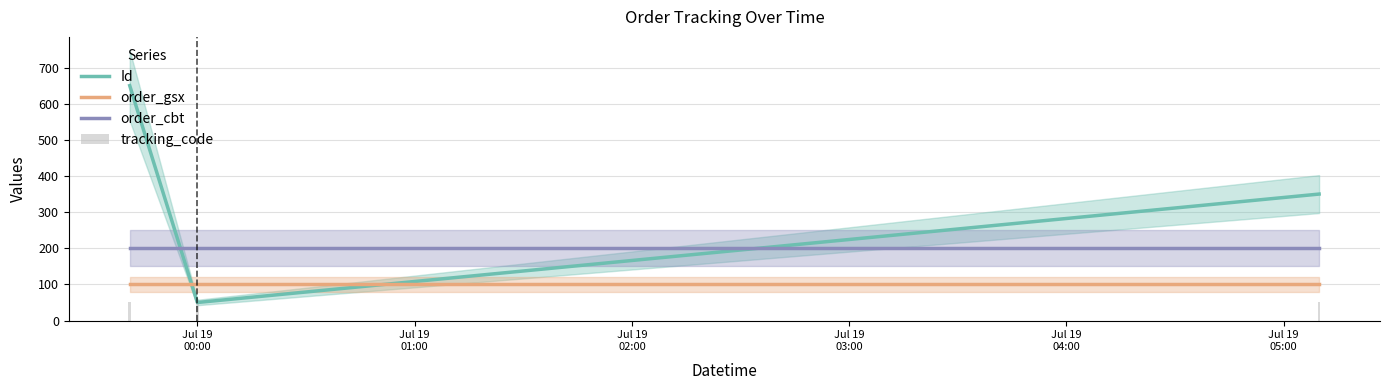

What is the minimum value for Id?

50.0